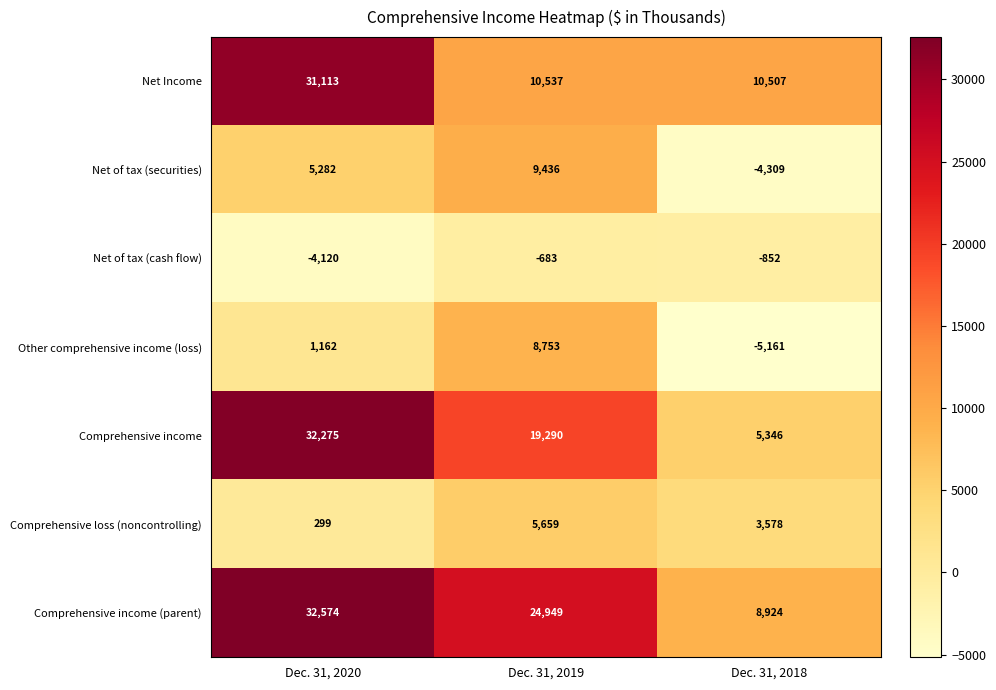

What is the spread (max minus min) of values at Dec. 31, 2018?

15668